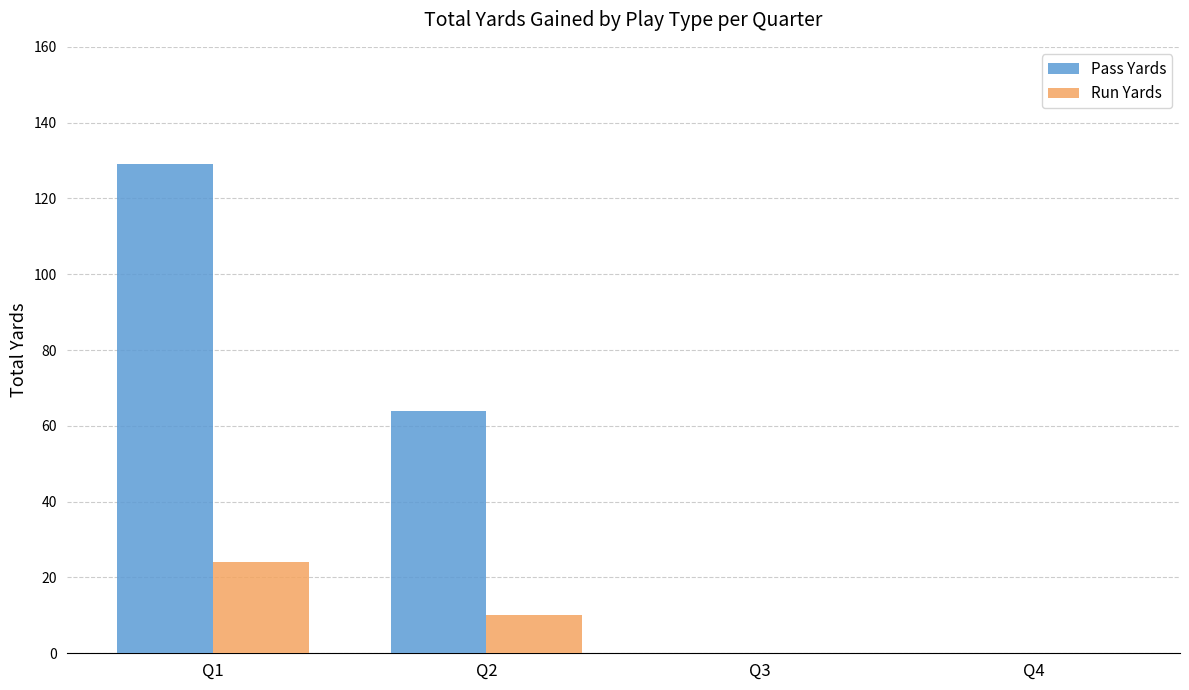

What are all the series names shown in the legend?

Pass Yards, Run Yards